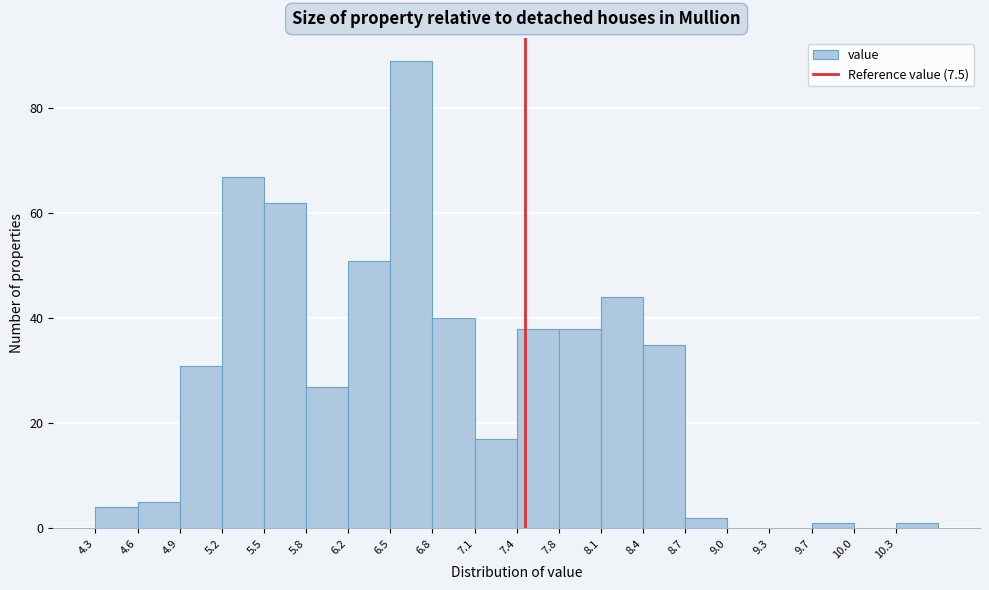

Which range on the x-axis has the tallest bar?

6.50 to 6.80